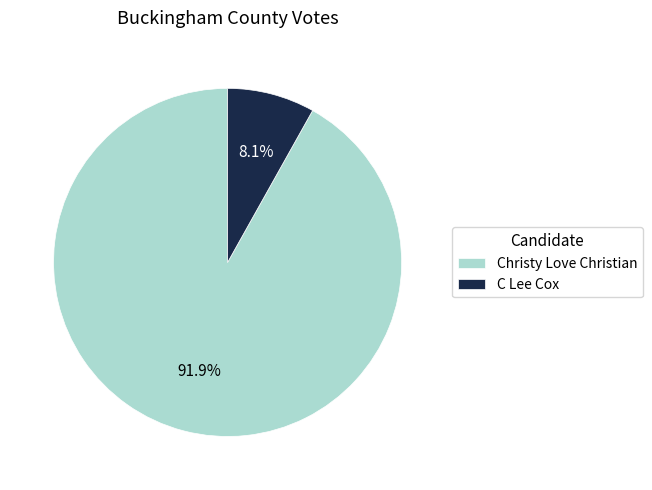

What is the smallest slice in the pie chart?

C Lee Cox